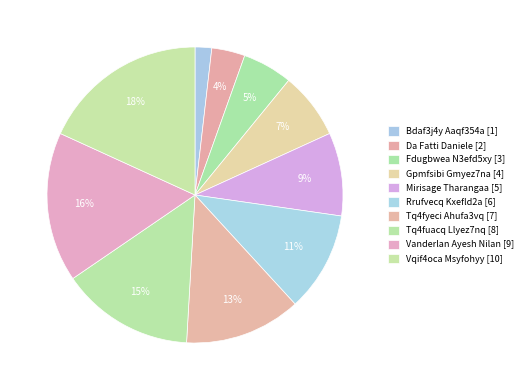

How many segments does this pie chart have?

10